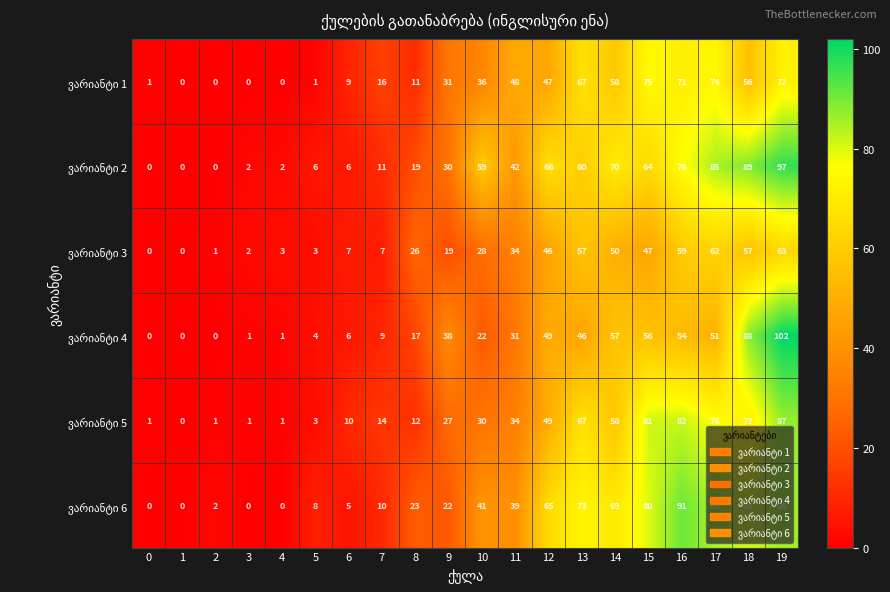

What is the greatest value displayed?

102